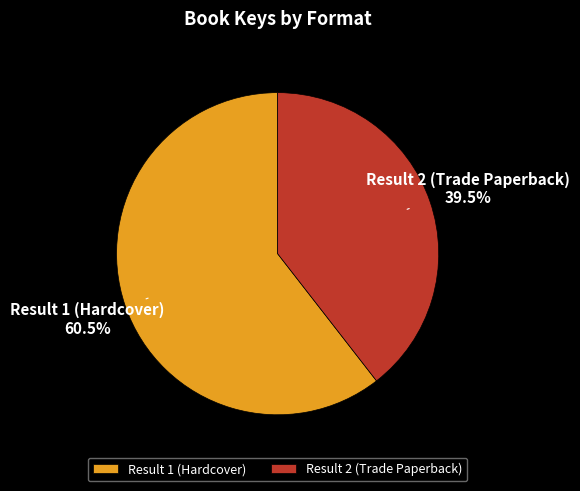

Which category accounts for the majority?

Result 1 (Hardcover)